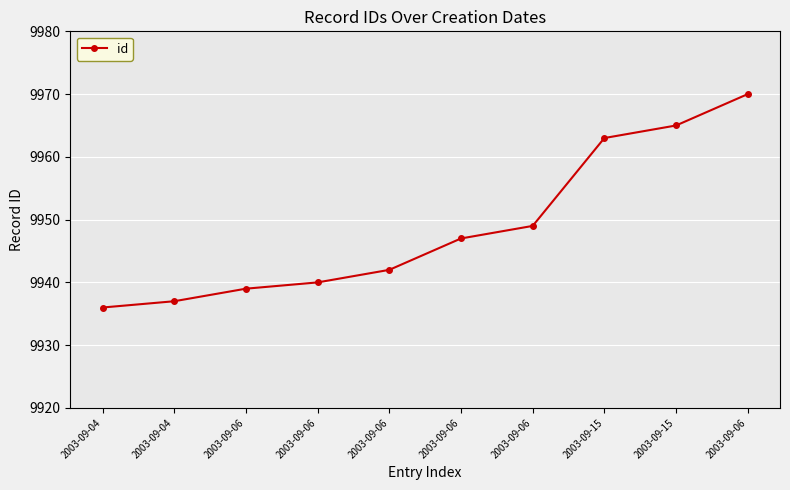

Does the chart have visible grid lines?

Yes